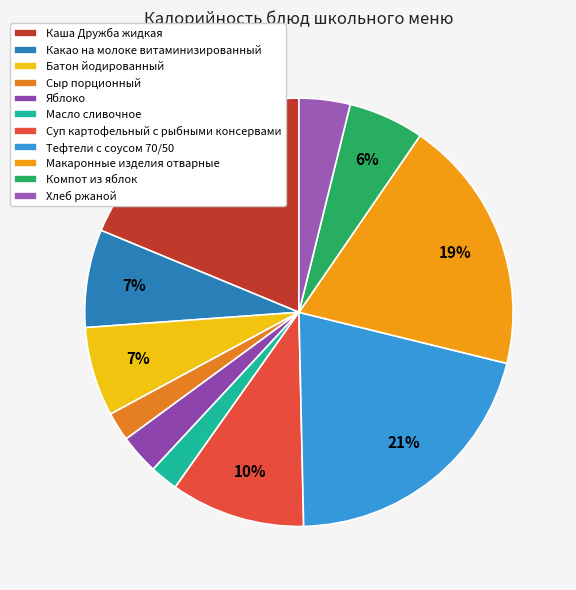

Is there any slice that represents more than half of the pie?

No